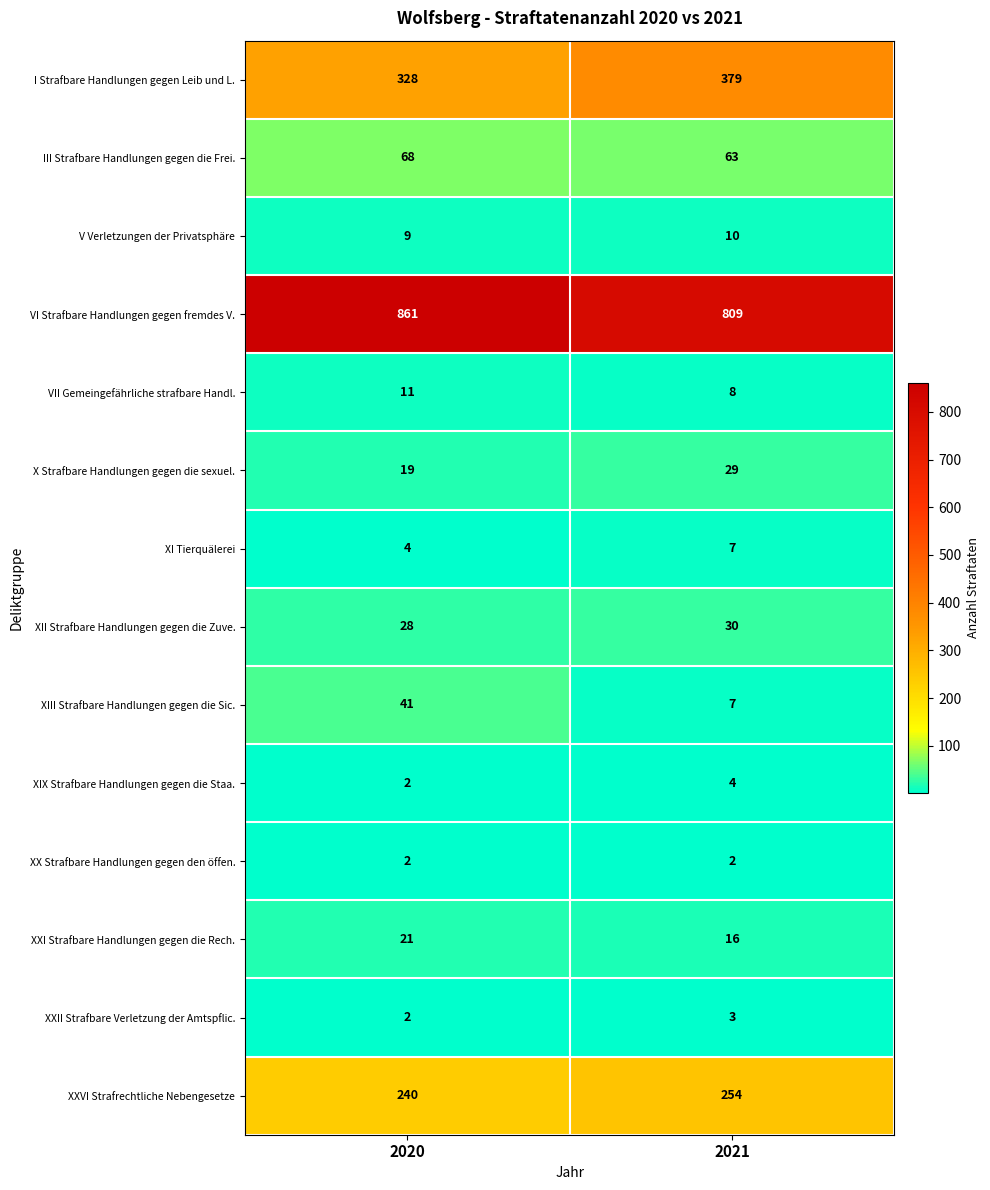

Where is VII Gemeingefährliche strafbare Handl. nearest to the value 9?

2021